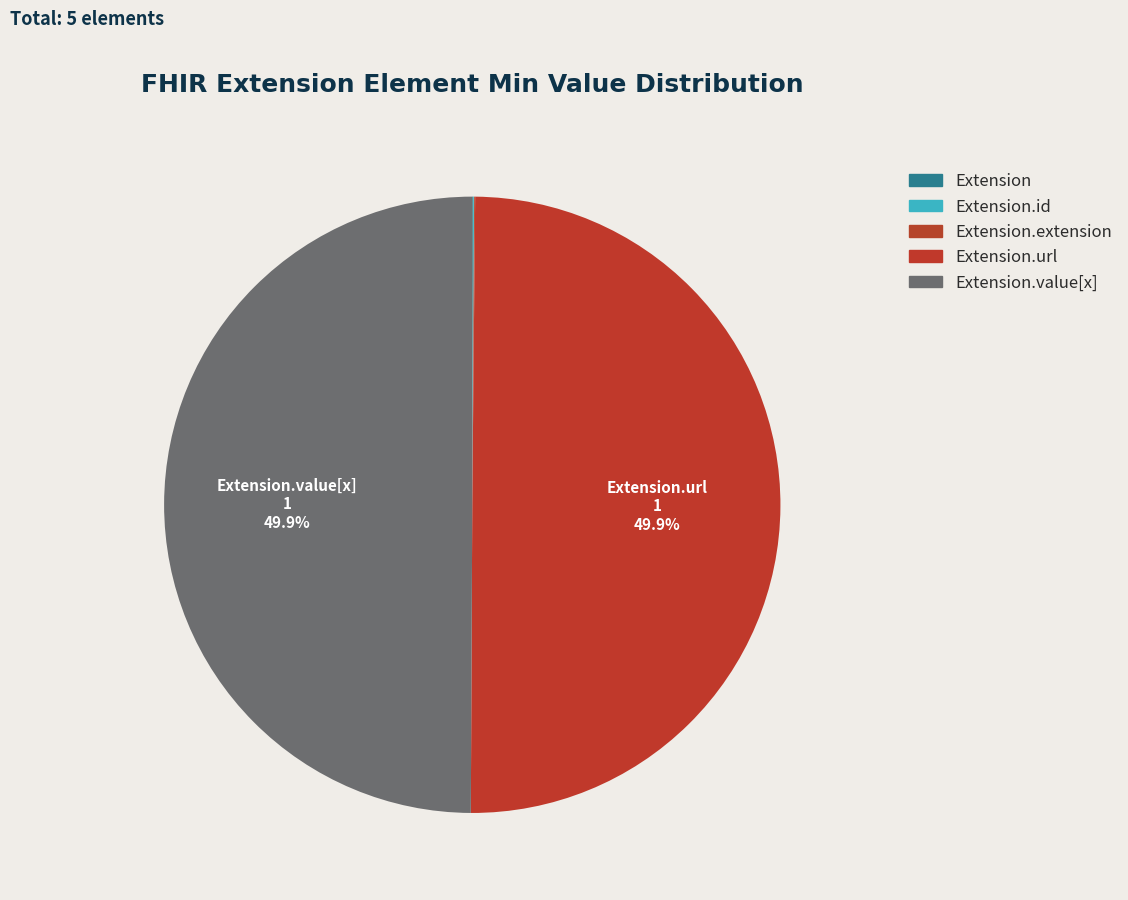

Rank the categories by value from lowest to highest.

Extension, Extension.id, Extension.extension, Extension.url, Extension.value[x]